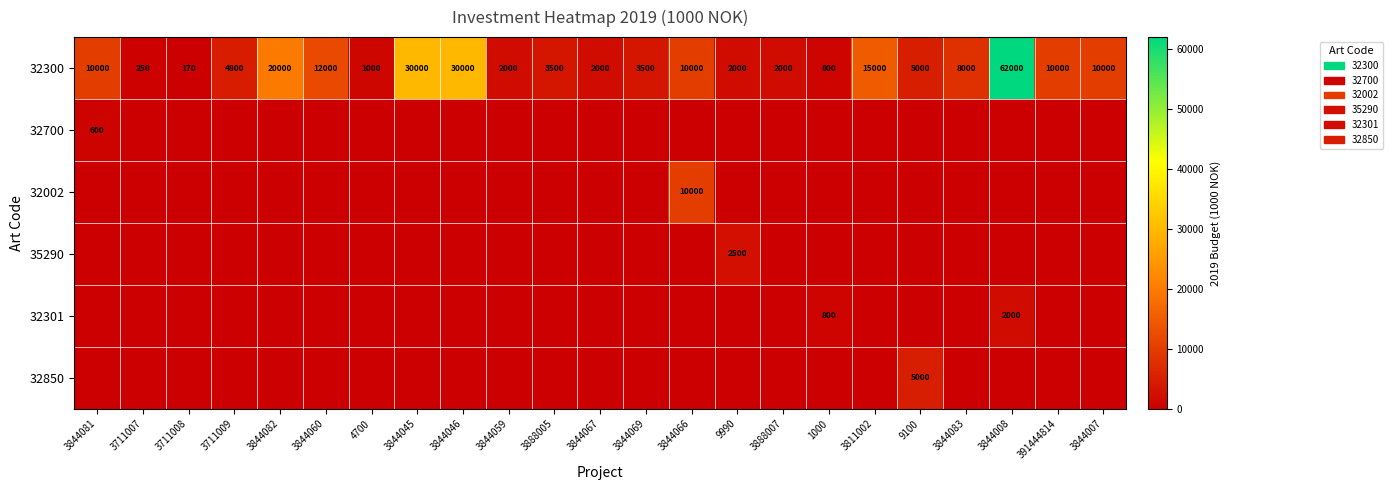

True or false: 32300 has a value of 3500 at 3844069.

True